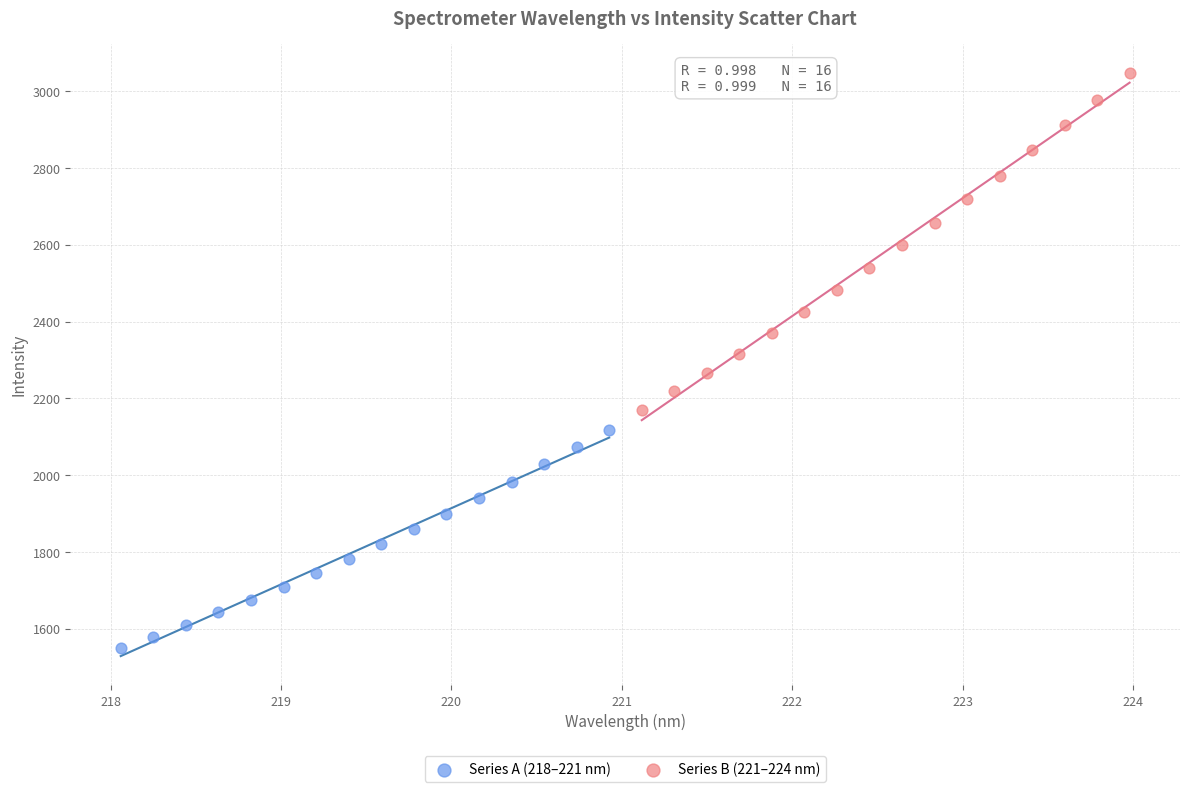

Which series has the widest spread of Y values?

Series B (221–224 nm)